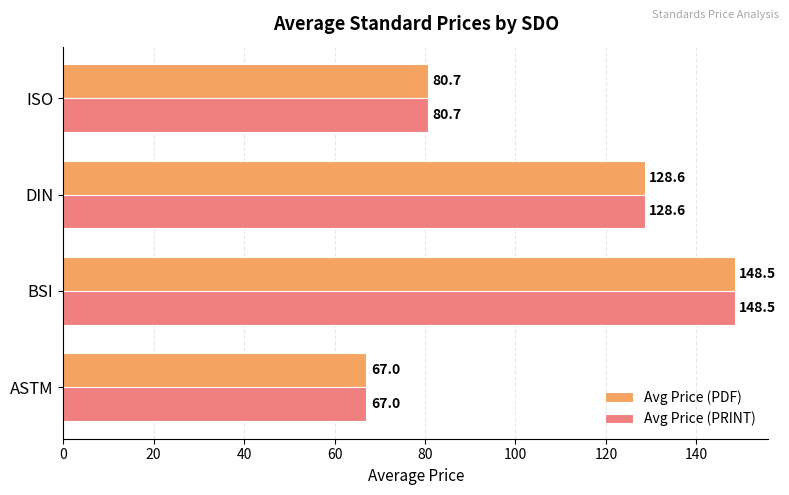

How many values in the Avg Price (PDF) series exceed 128?

2